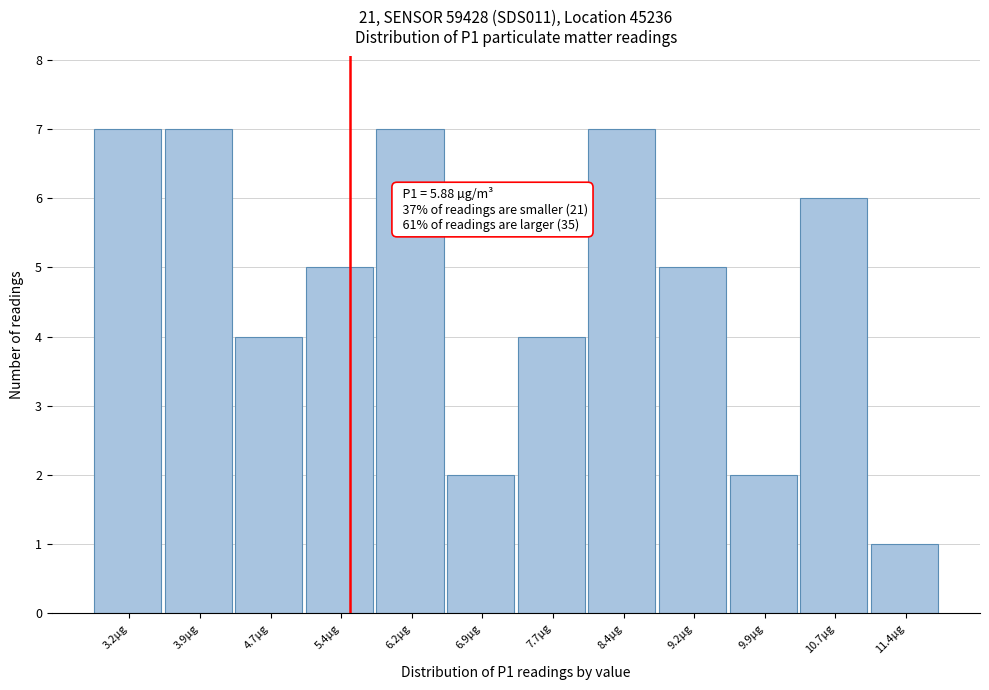

Reading right to left, extract all data points from this chart.

1	6	2	5	7	4	2	7	5	4	7	7